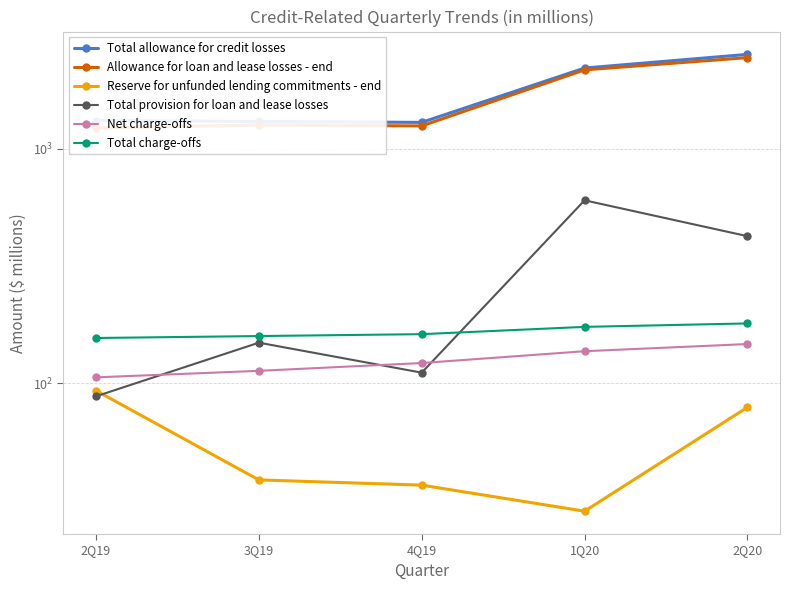

Which series has the largest total across all categories?

Total allowance for credit losses